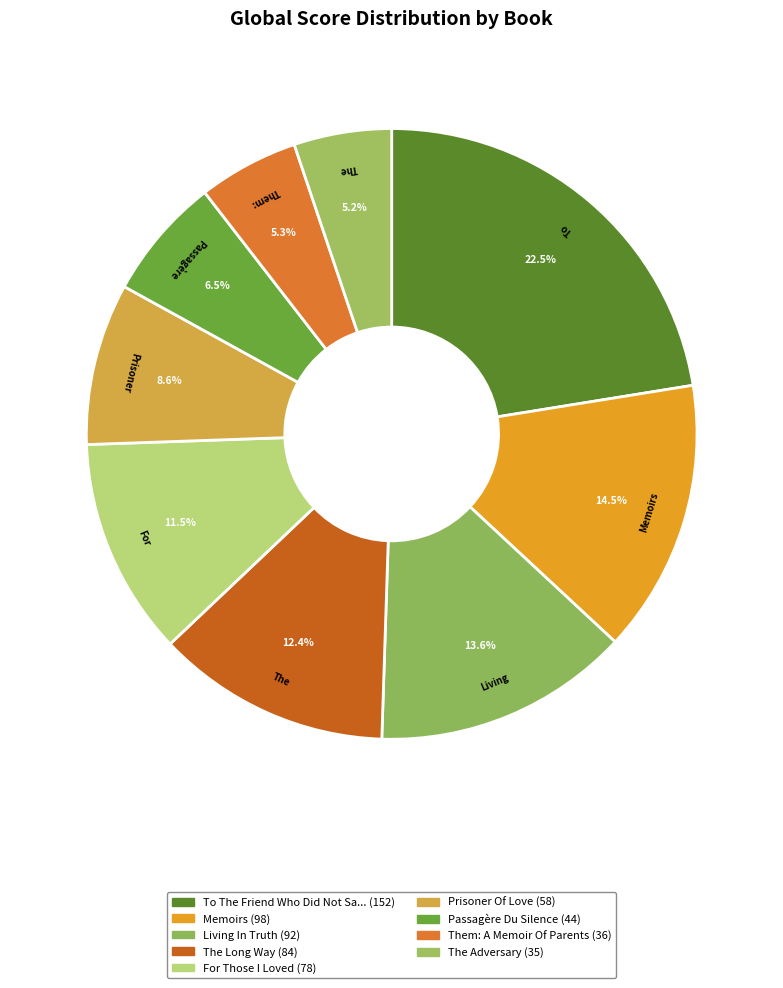

How many segments does this pie chart have?

9